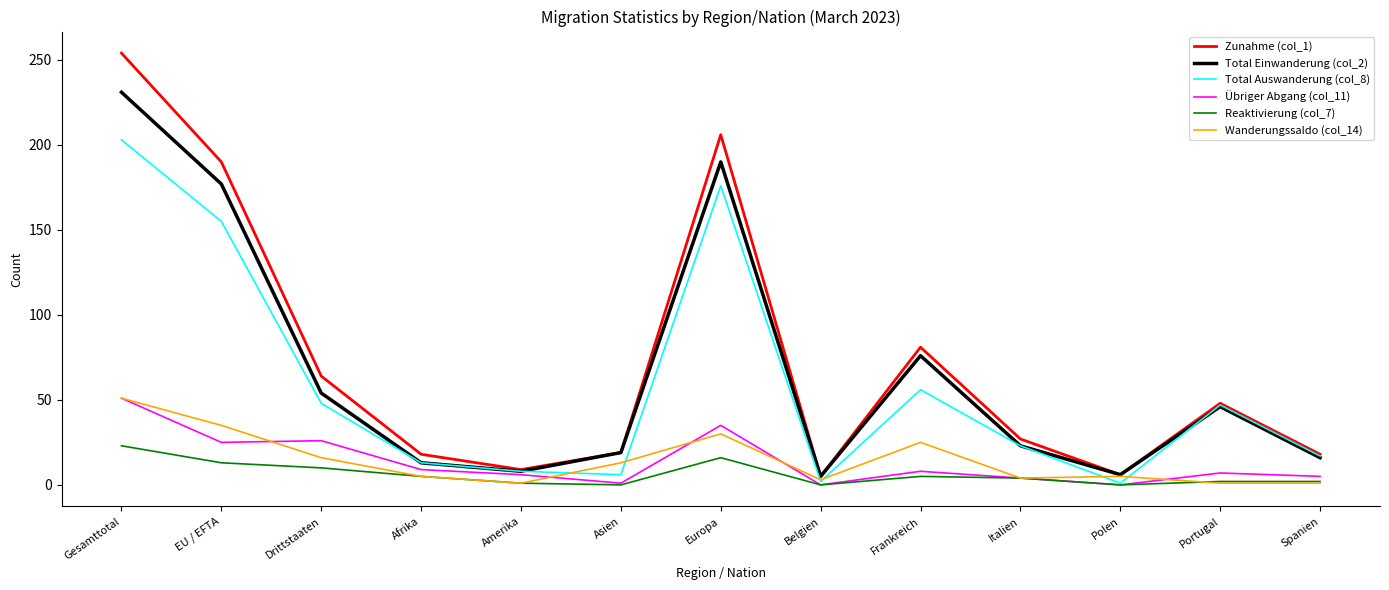

Read the Zunahme (col_1) value at Spanien.

18